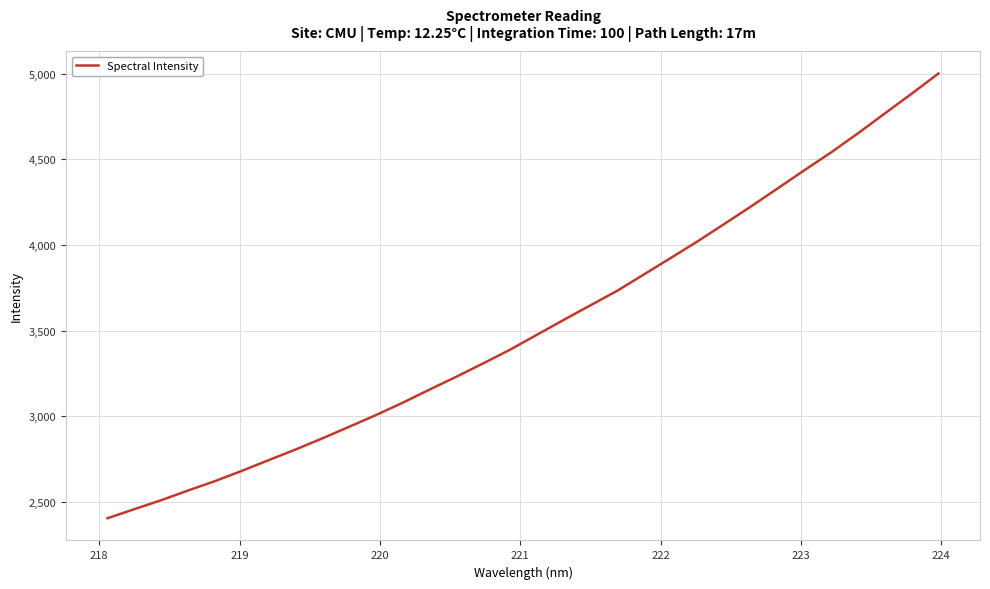

How many distinct data groups are displayed?

1